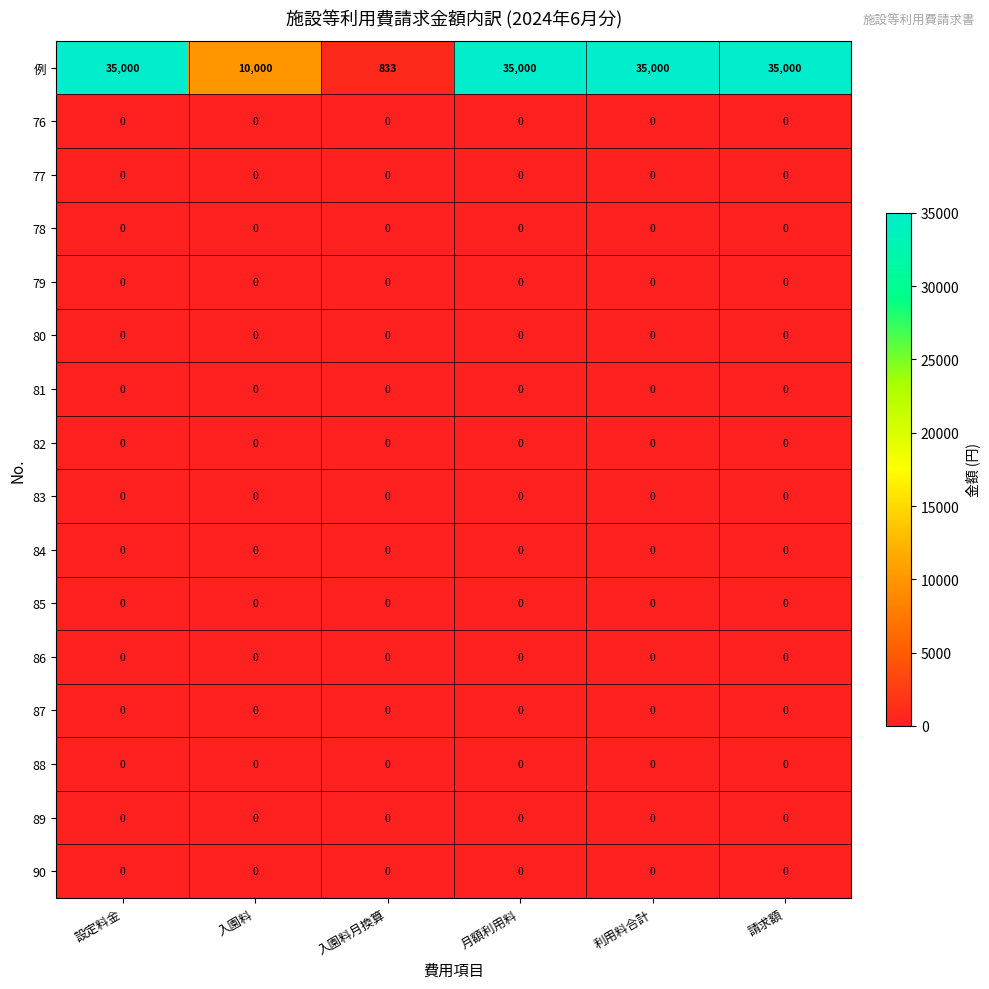

The value of 82 at 入園料月換算 is 0. True or false?

True